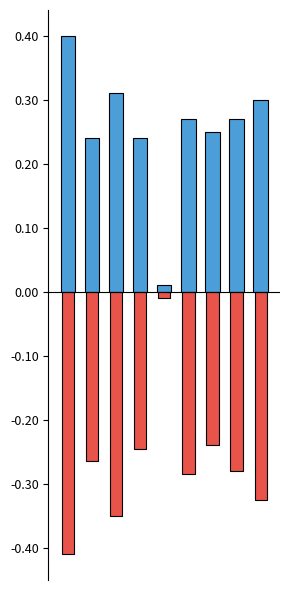

Which has a higher value, 1 or 4?

1